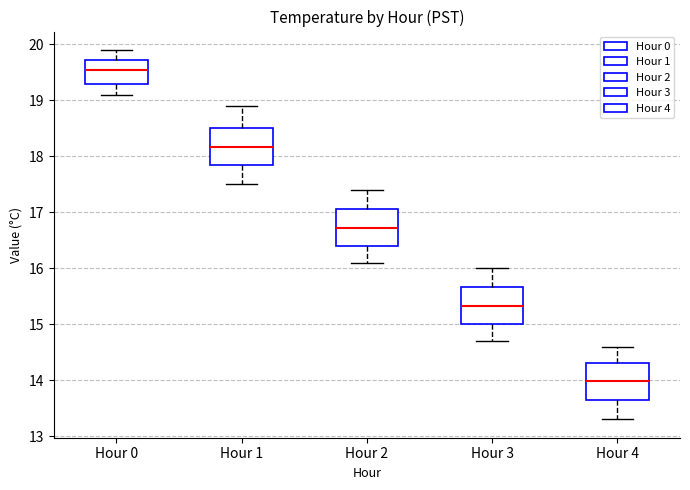

Which box has the highest median line?

Hour 0